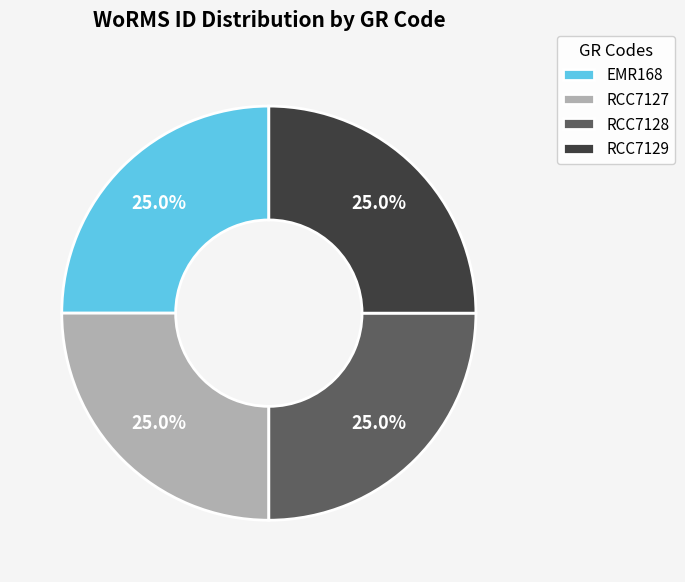

Is it true that RCC7129 is 25% of the pie?

True